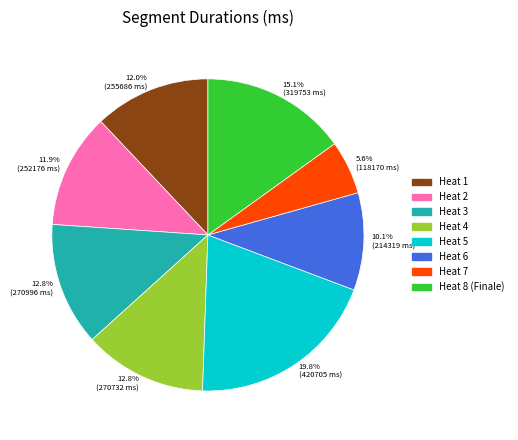

True or false: Heat 7 accounts for 1% of the total.

False